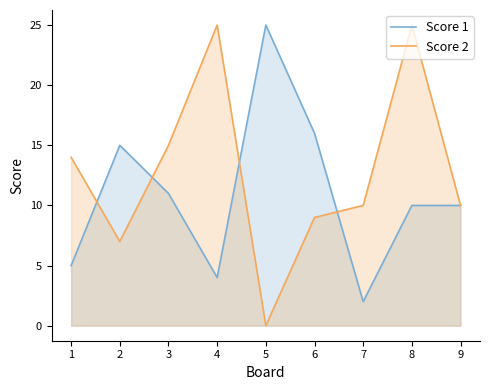

How many lines are shown in the chart?

2